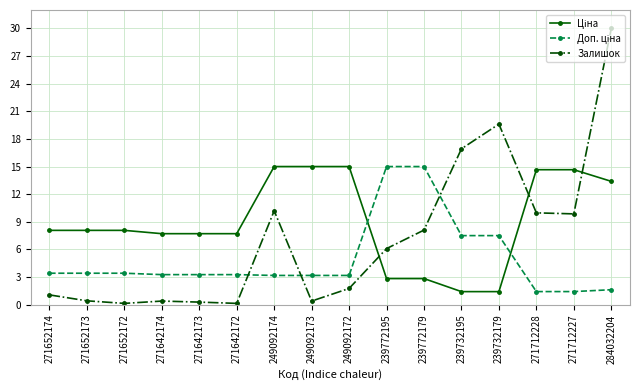

What is the maximum value shown in the chart?

30.0